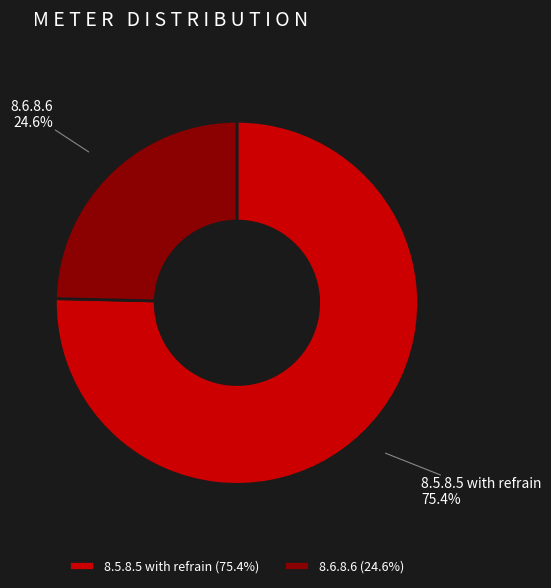

Which has a higher value, 8.6.8.6 or 8.5.8.5 with refrain?

8.5.8.5 with refrain